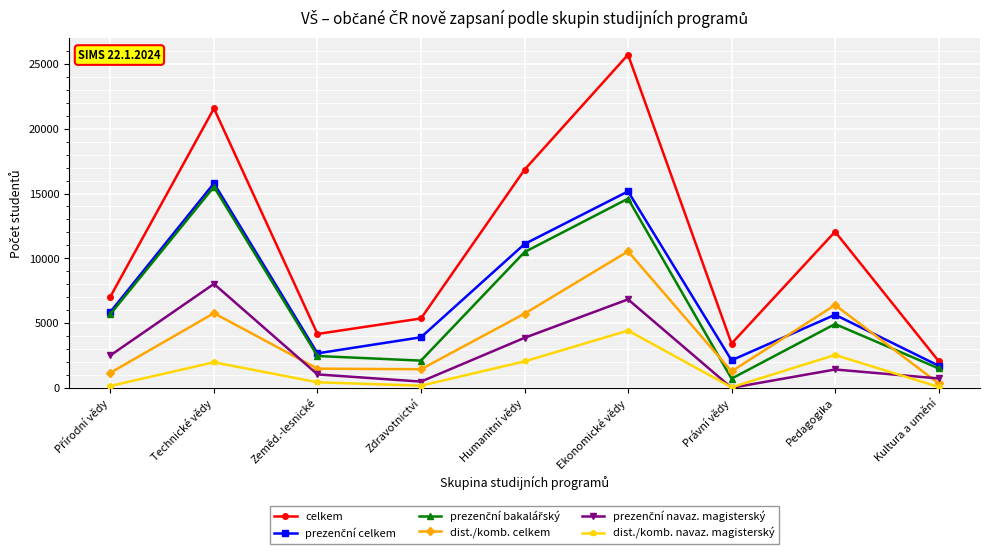

How many data points does each series have?

9